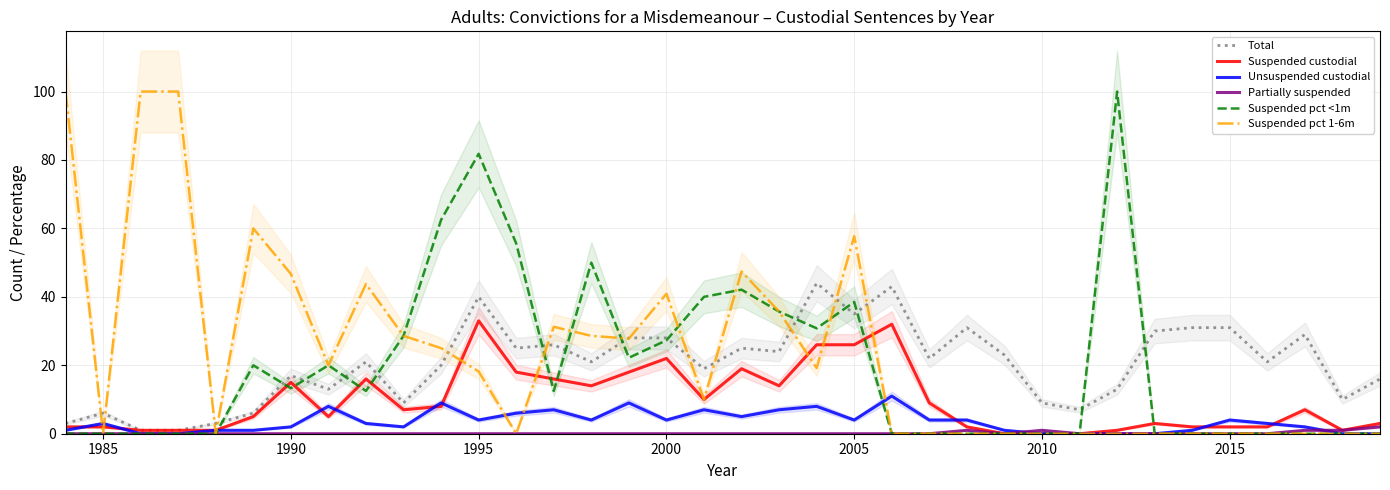

Is it true that Total equals 57.0 at 1995?

False